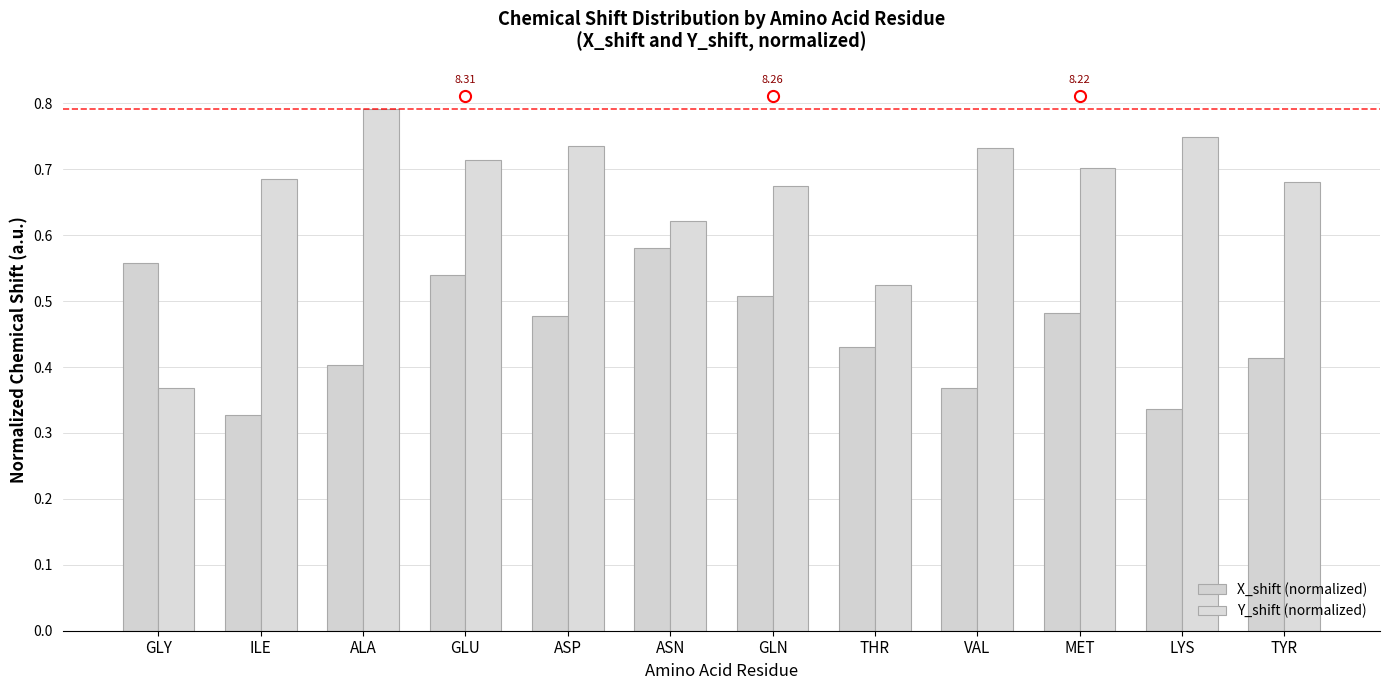

What is the label of the 11th bar from the right?

ILE